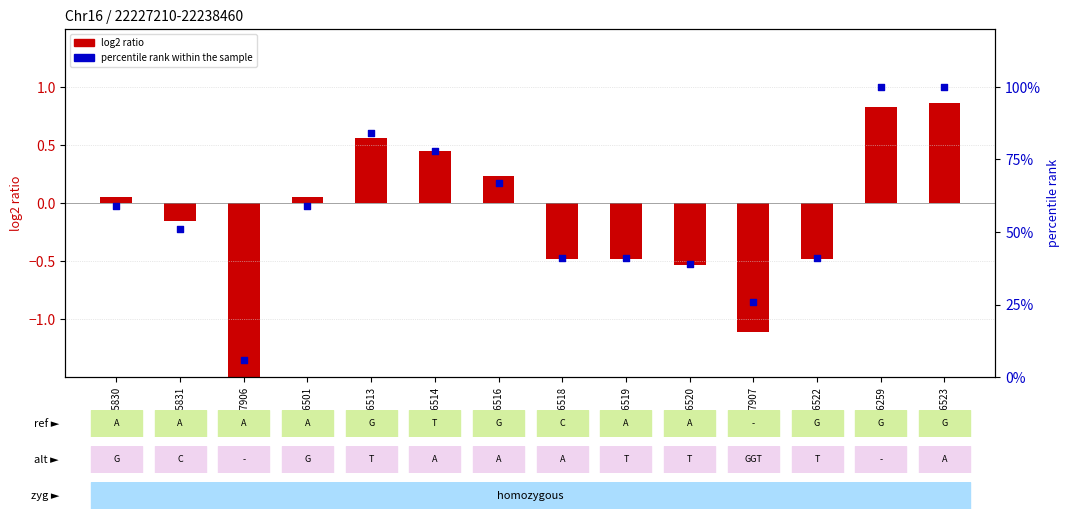

At how many categories does at least one series exceed 67?

4